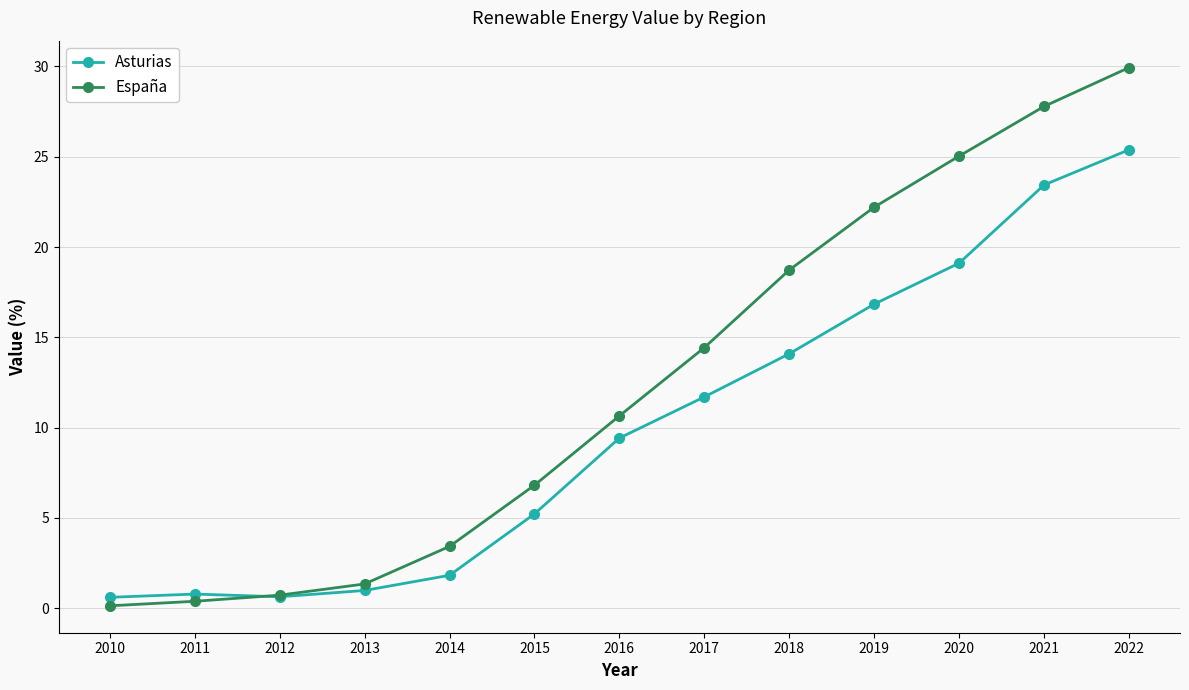

Between 2015 and 2020, which series saw the biggest shift?

España